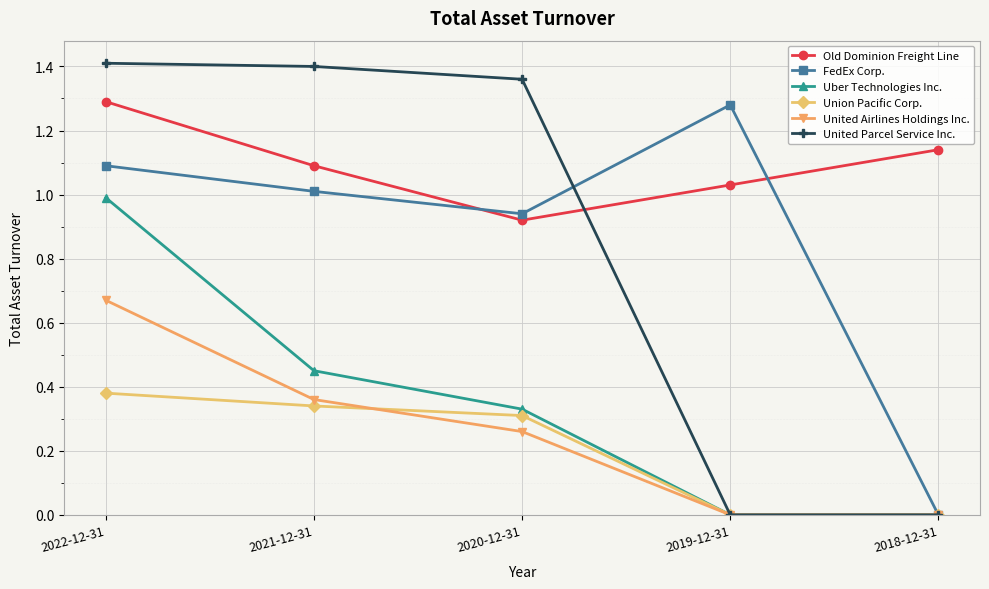

True or false: Old Dominion Freight Line and United Airlines Holdings Inc. intersect in this chart.

False